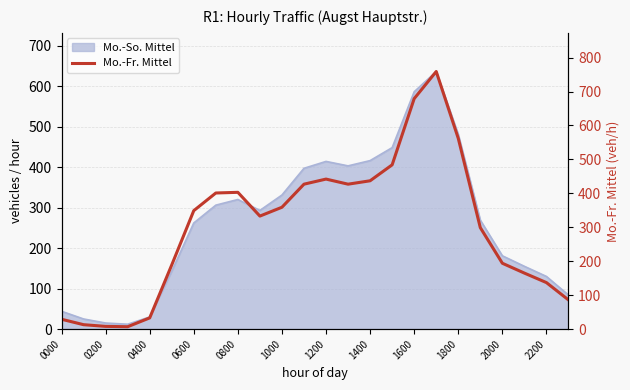

True or false: the data shows 427 at 13.

True